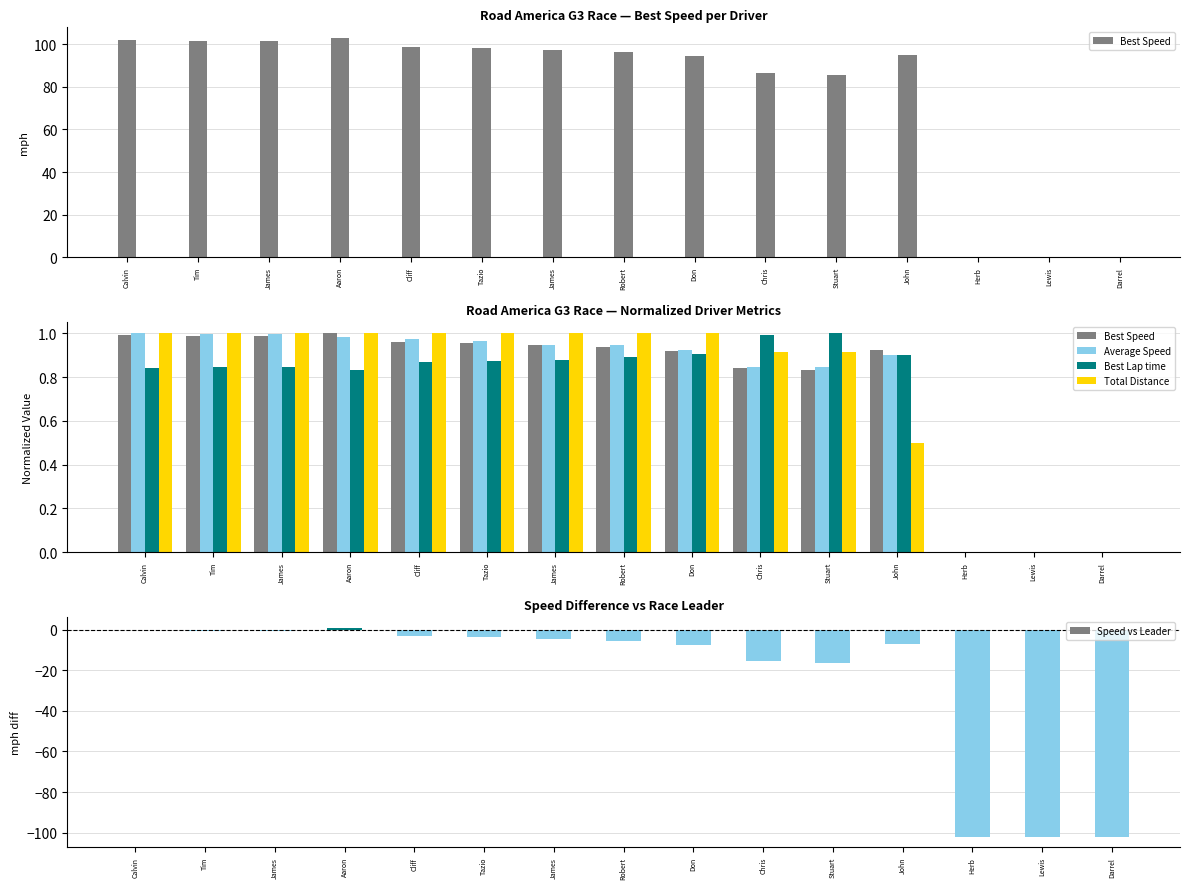

What is the value of the Total Distance bar at the 6th from the left?

1.0